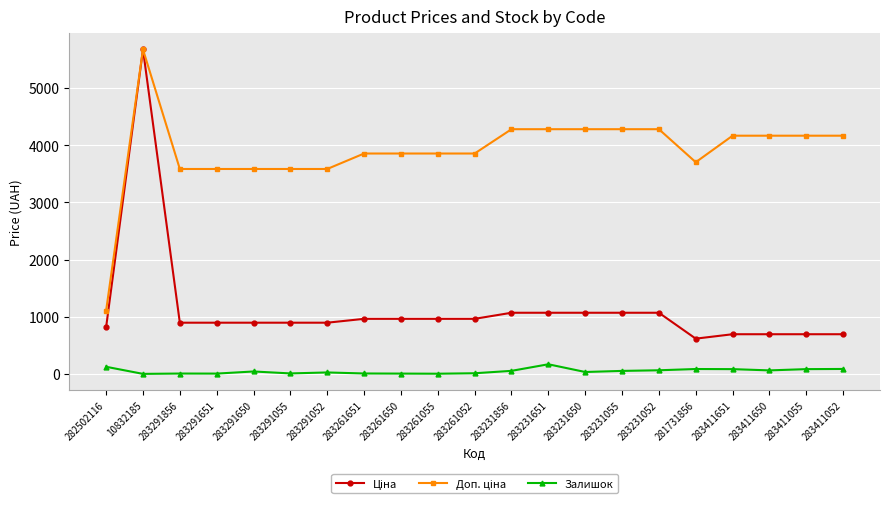

What is the total value across all series at 282502116?

2052.7